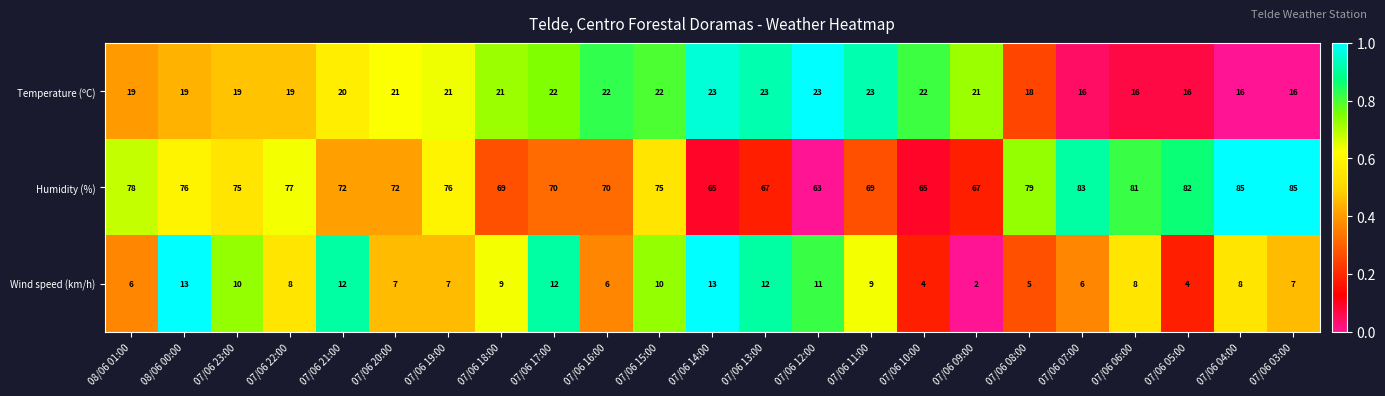

What is the difference between the Humidity (%) values at 07/06 14:00 and 07/06 03:00?

20